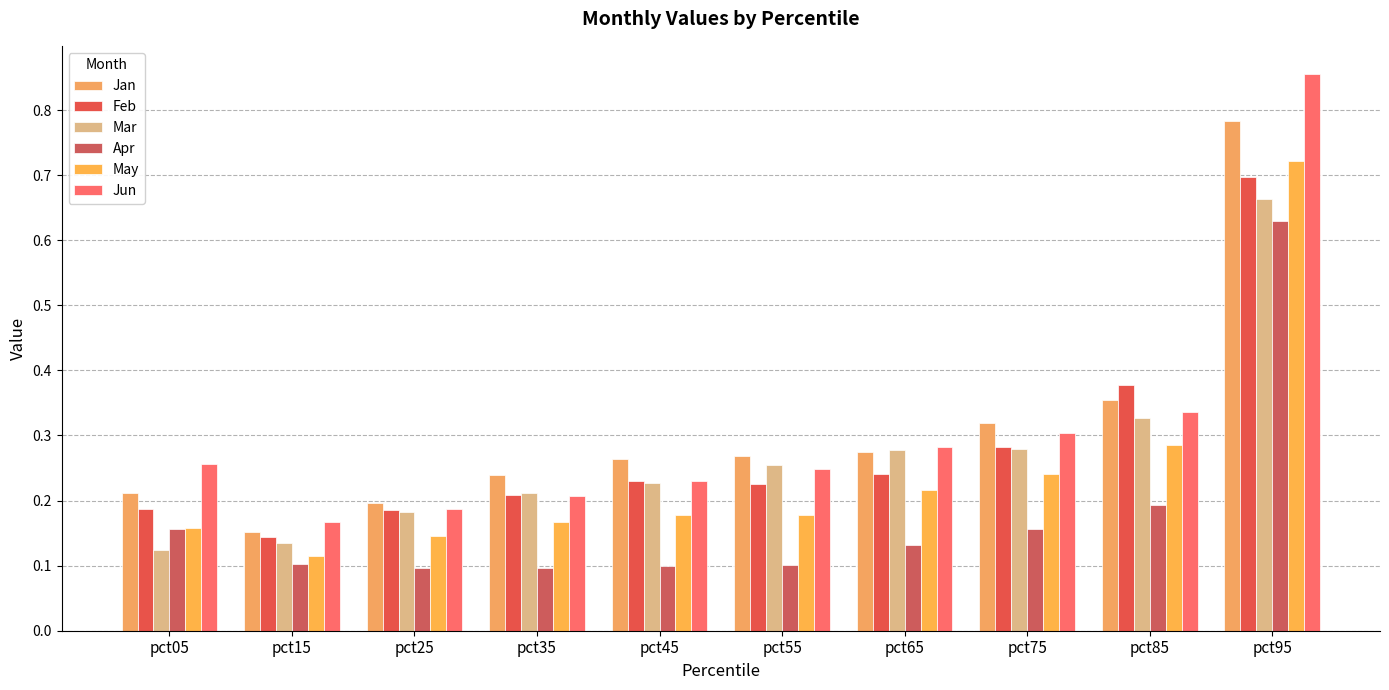

What is the value of the May bar at the 6th from the left?

0.2